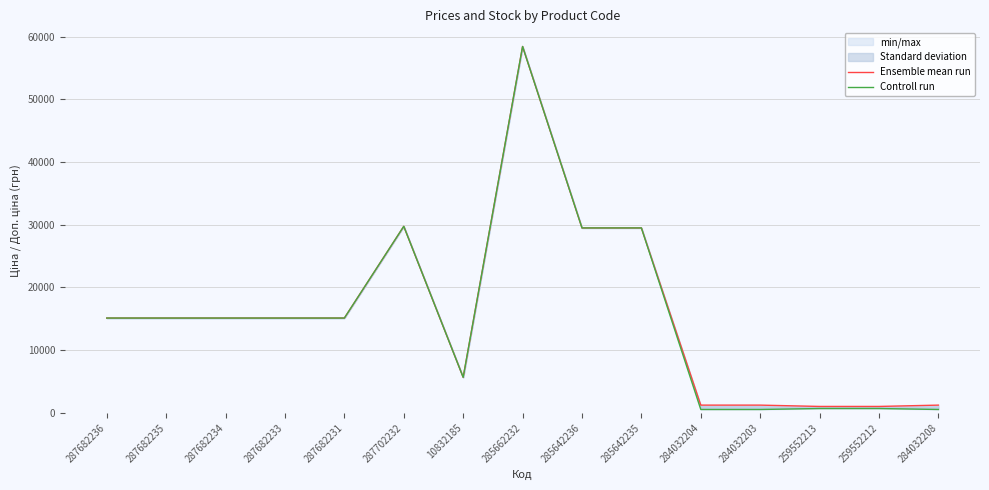

What is the lowest value of the Controll run series?

539.0